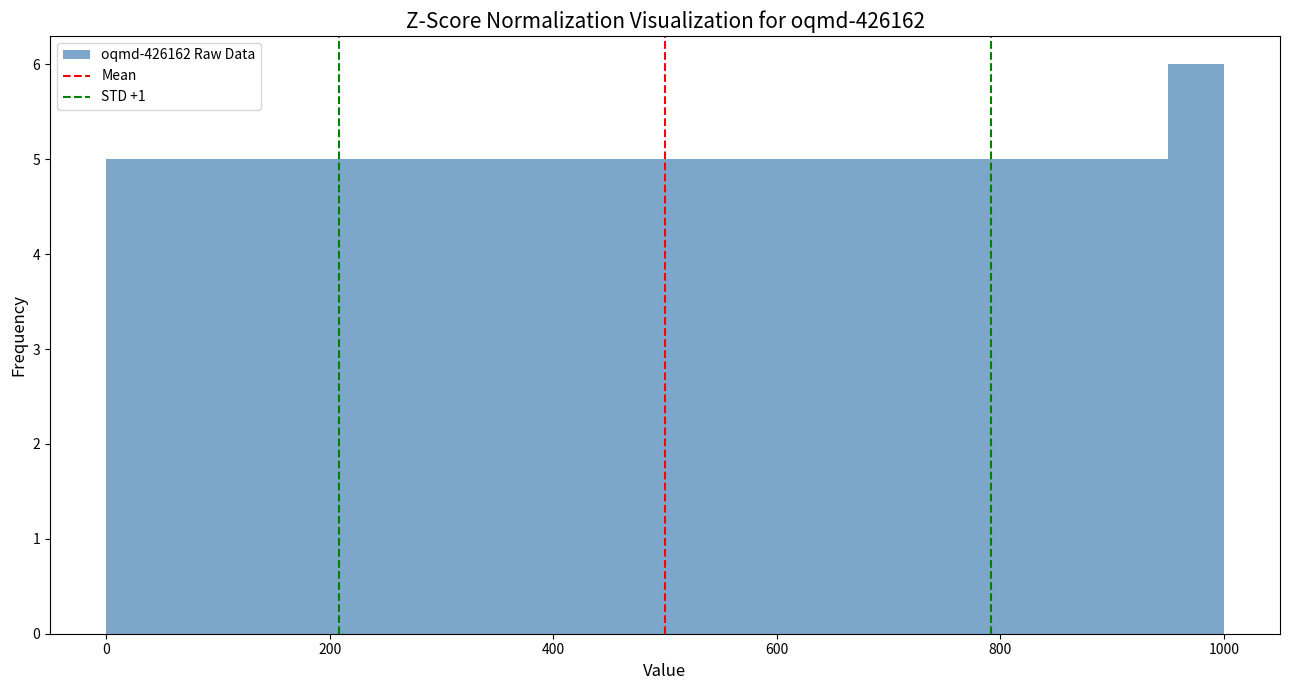

Read against the x-axis, roughly where is the centre of the tallest bar?

980